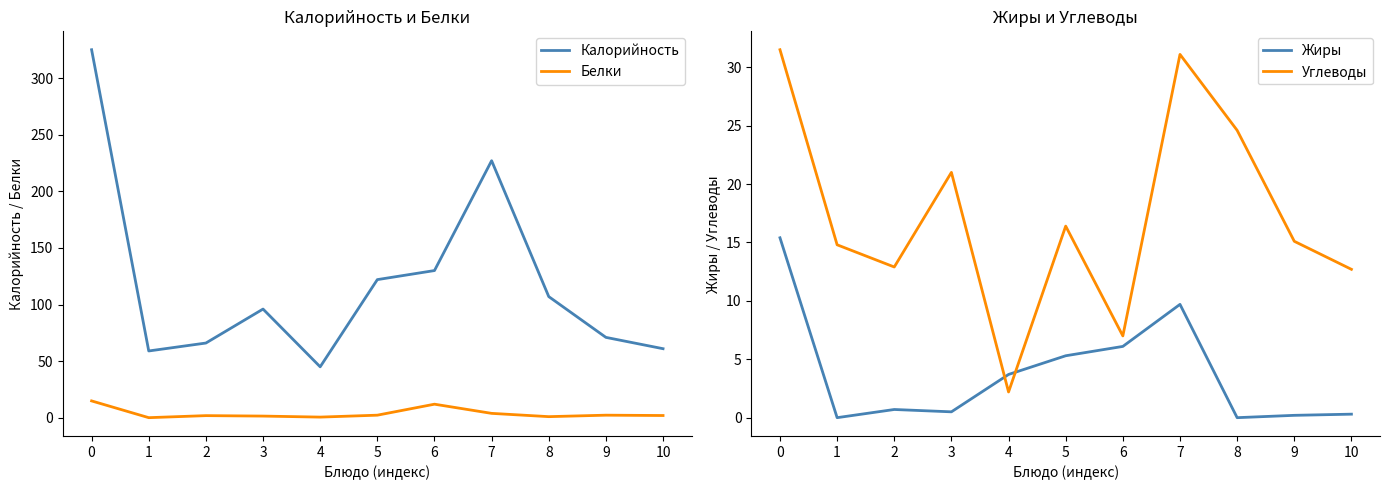

What is the value of the Углеводы point at the 8th from the left?

31.1